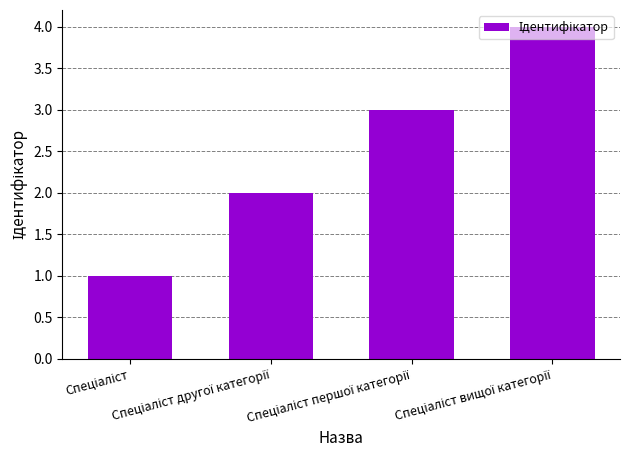

What is the sum of all values?

10